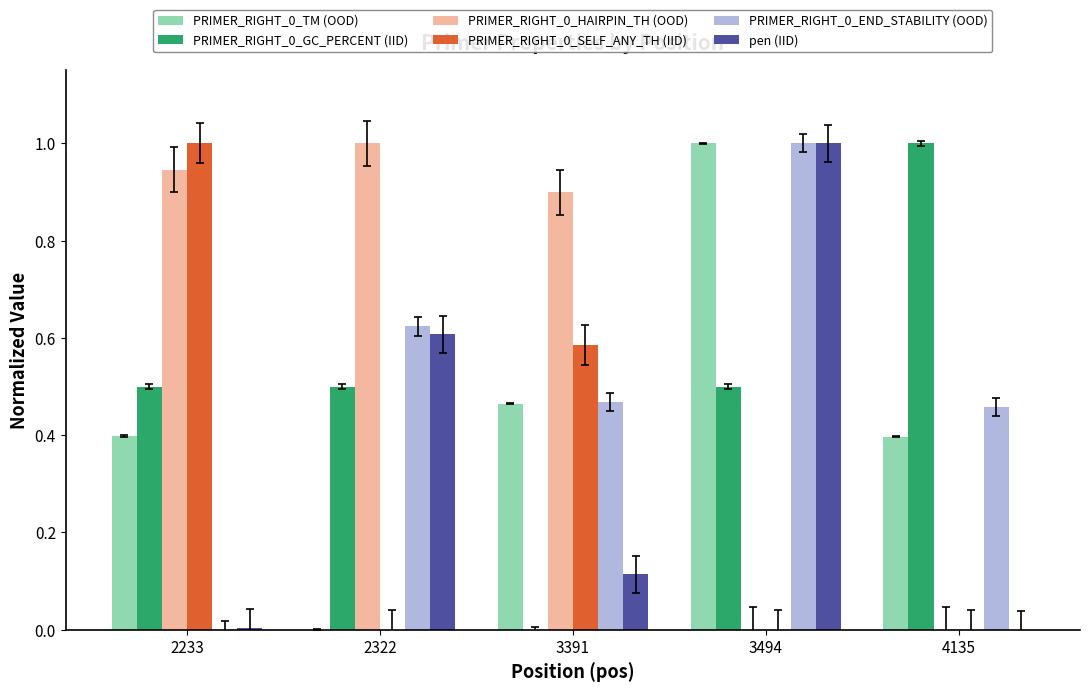

True or false: PRIMER_RIGHT_0_SELF_ANY_TH (IID) has a value of 0.6 at 3391.

True